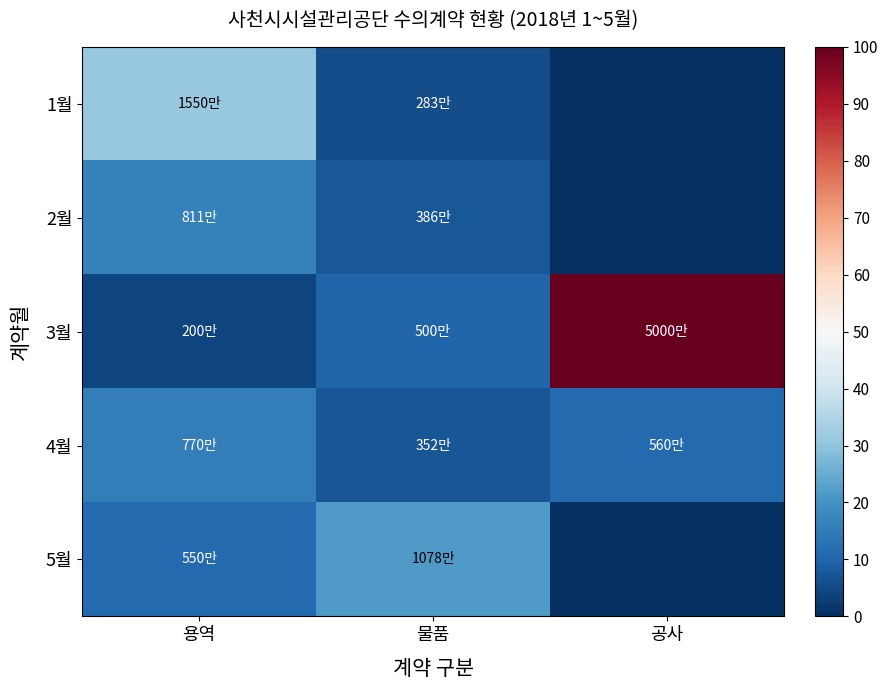

At which category does the chart reach its peak across all series?

공사